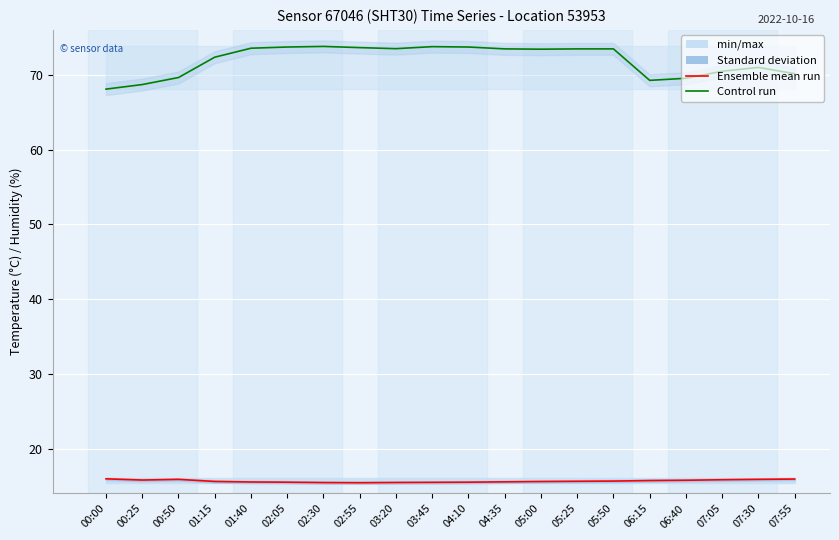

At which label does Ensemble mean run (temp) reach its peak?

00:00